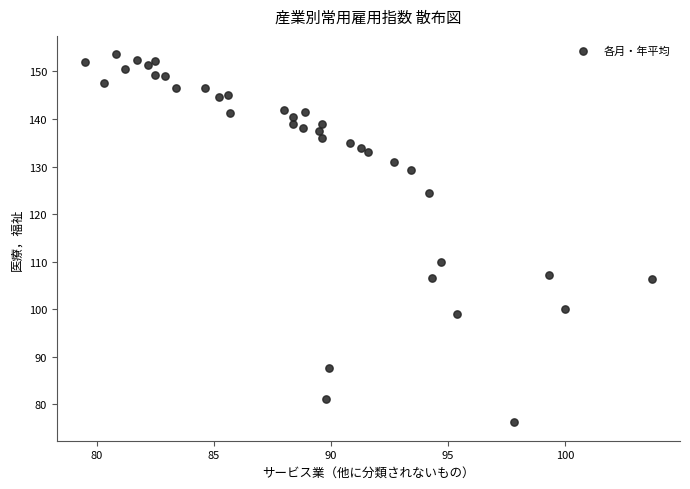

What is the range of X values (max minus min)?

24.2